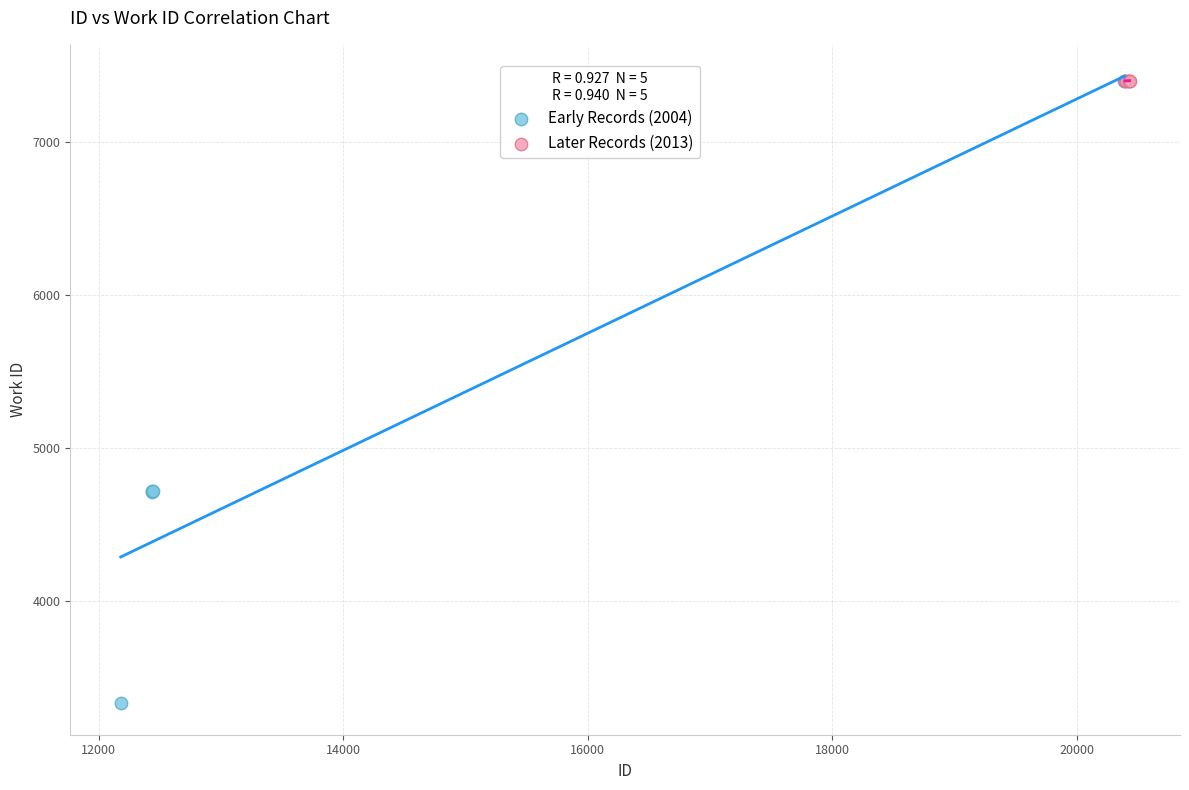

Which series contains the lowest Y value?

Early Records (2004)